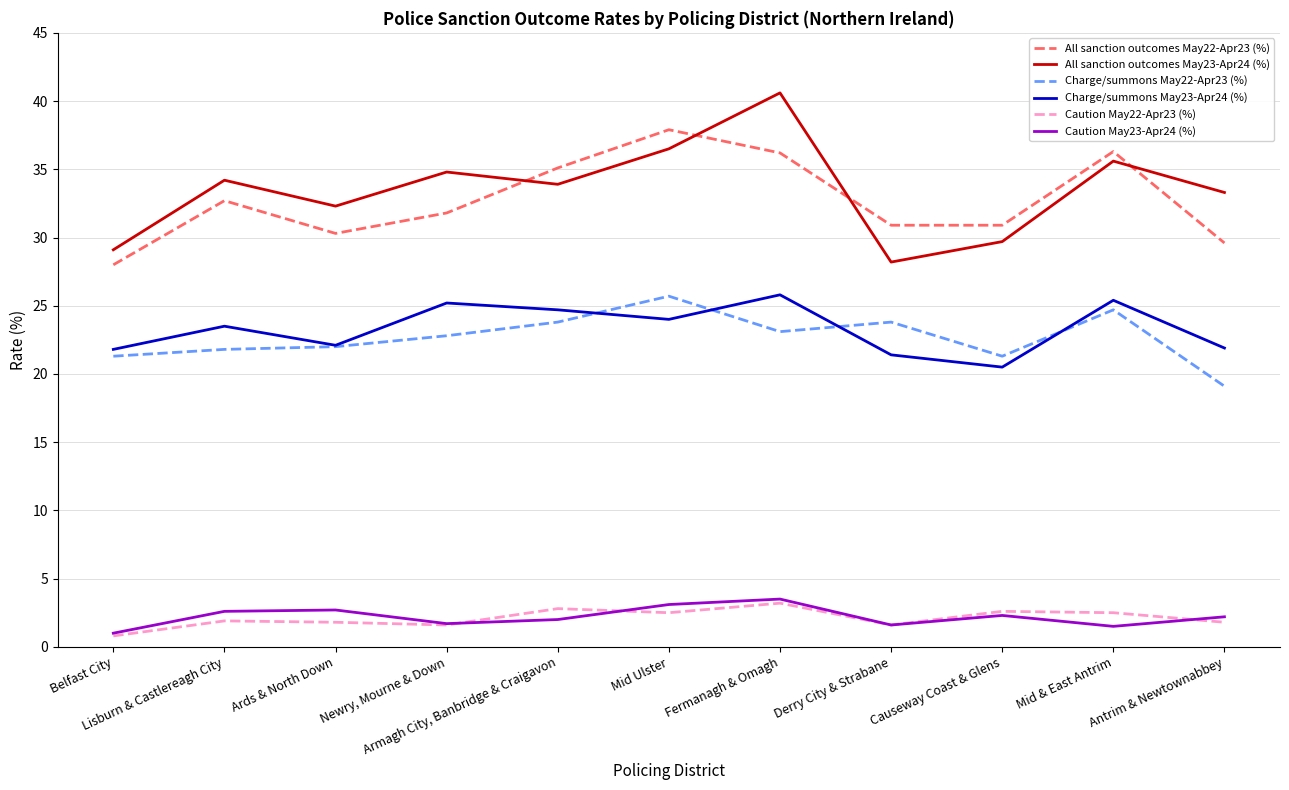

What is the total value across all series at Derry City & Strabane?

107.5